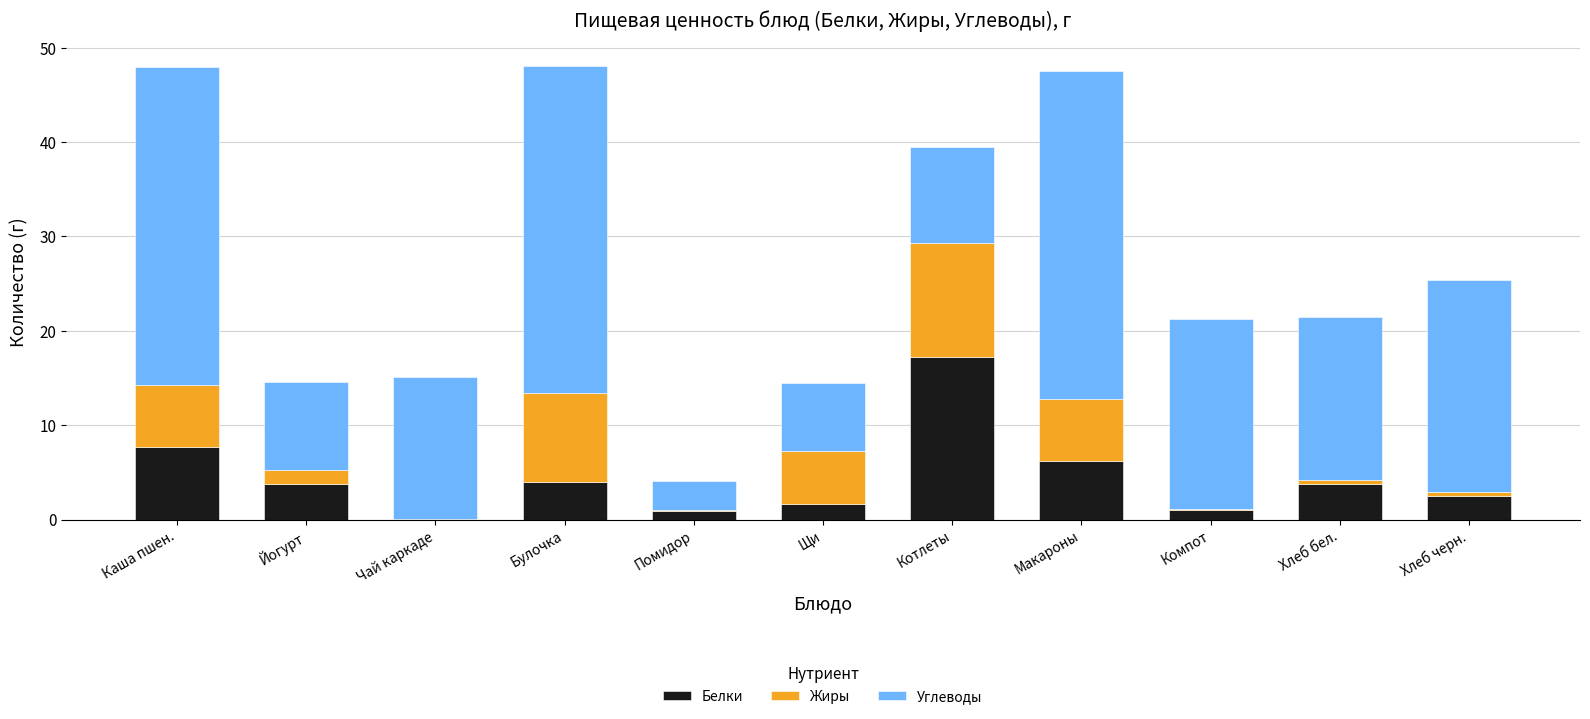

What is the total value across all series at Йогурт?

14.5